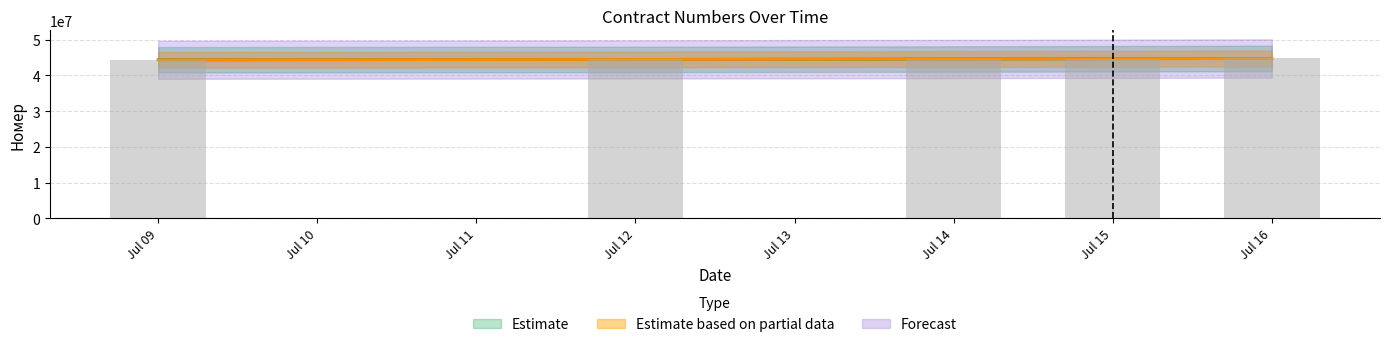

Which has a higher value, Jul 15 or Jul 12?

Jul 15